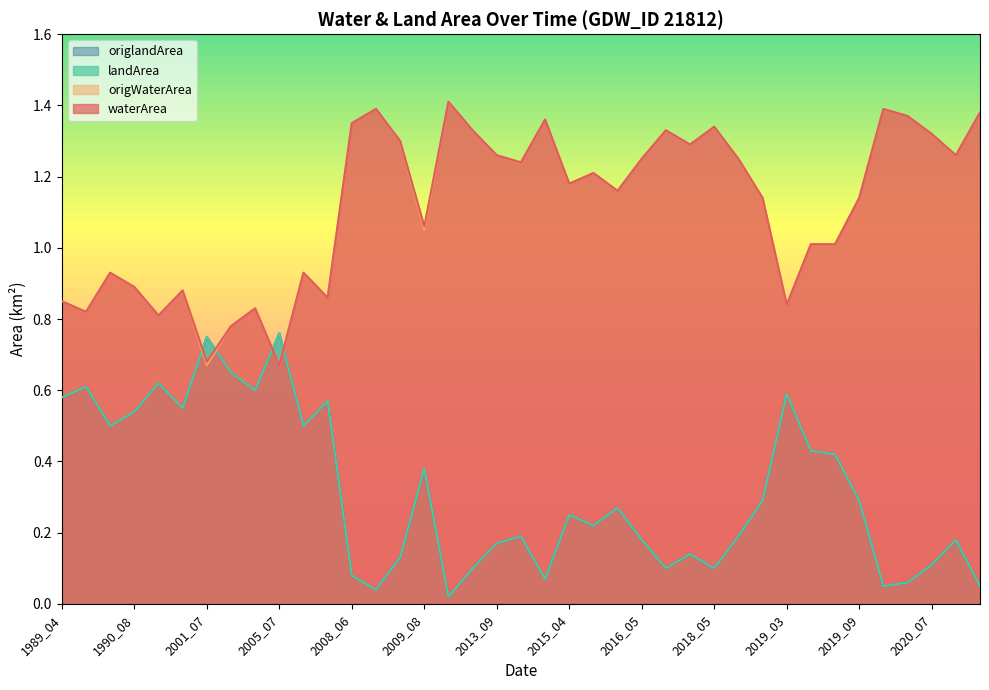

At which category is the sum across all series the highest?

2018_05